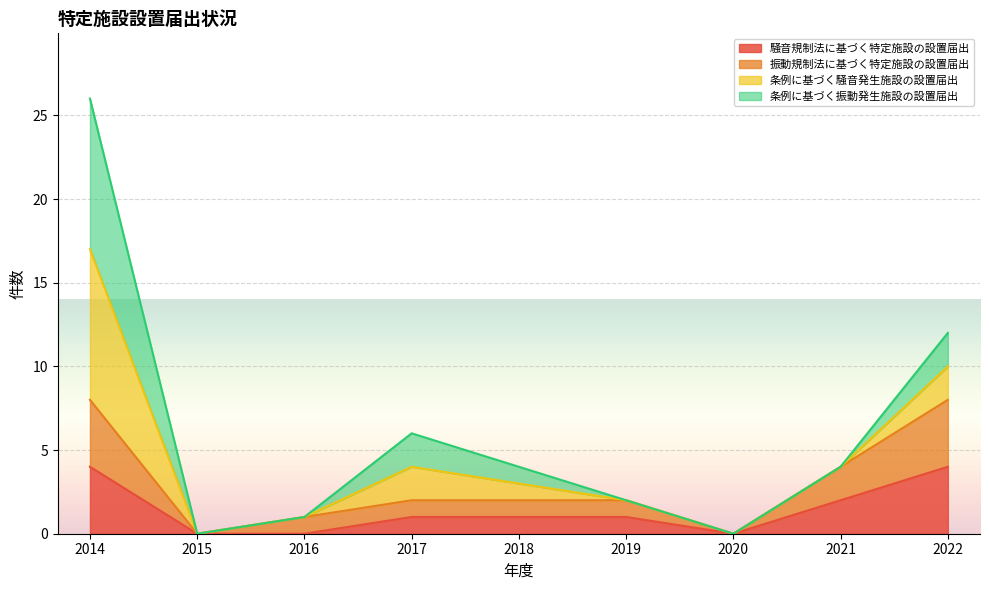

True or false: 騒音規制法に基づく特定施設の設置届出 and 振動規制法に基づく特定施設の設置届出 intersect in this chart.

False